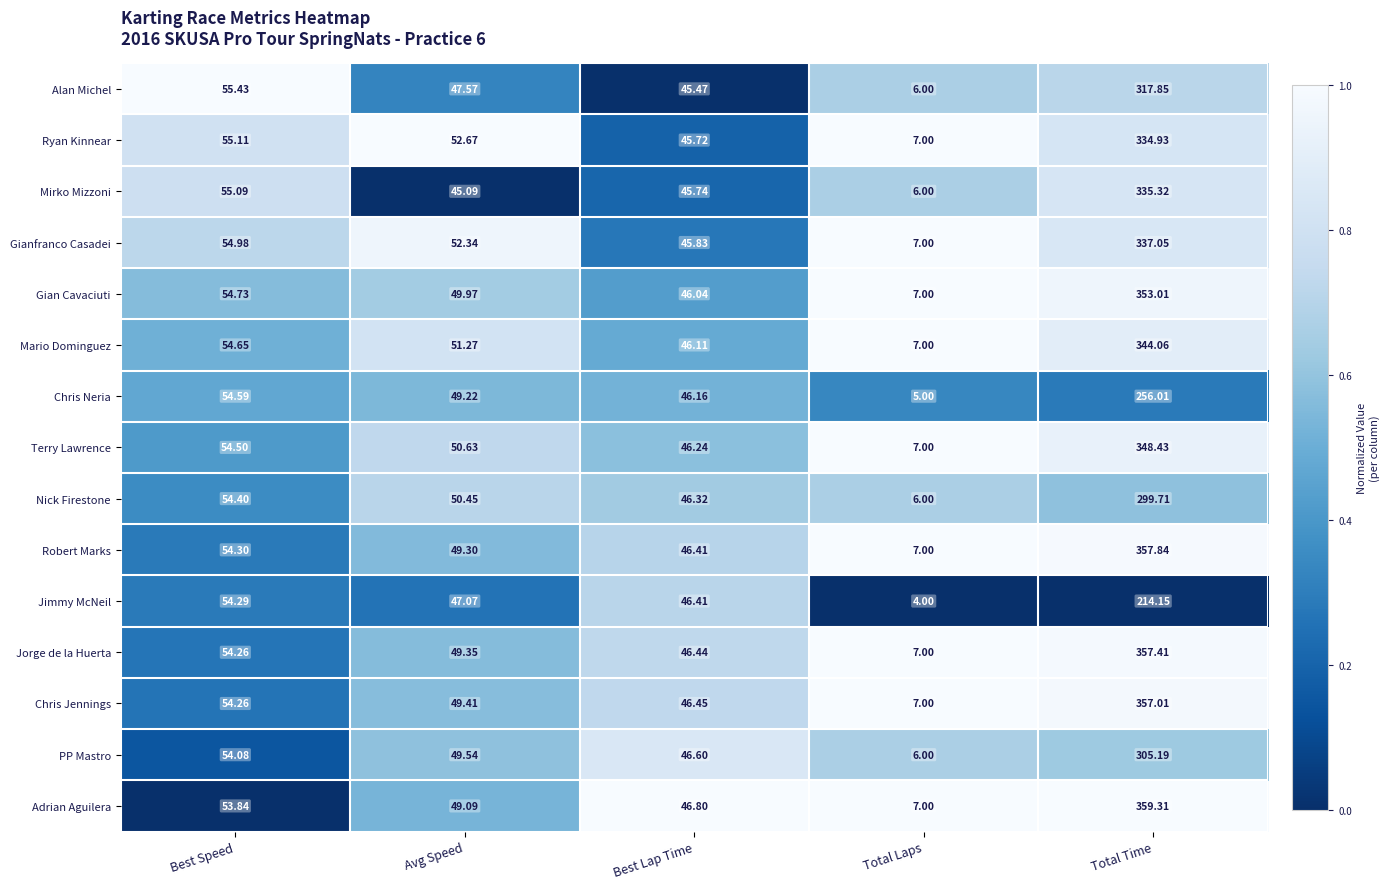

Rank the series at Total Time from highest to lowest value.

Adrian Aguilera, Robert Marks, Jorge de la Huerta, Chris Jennings, Gian Cavaciuti, Terry Lawrence, Mario Dominguez, Gianfranco Casadei, Mirko Mizzoni, Ryan Kinnear, Alan Michel, PP Mastro, Nick Firestone, Chris Neria, Jimmy McNeil